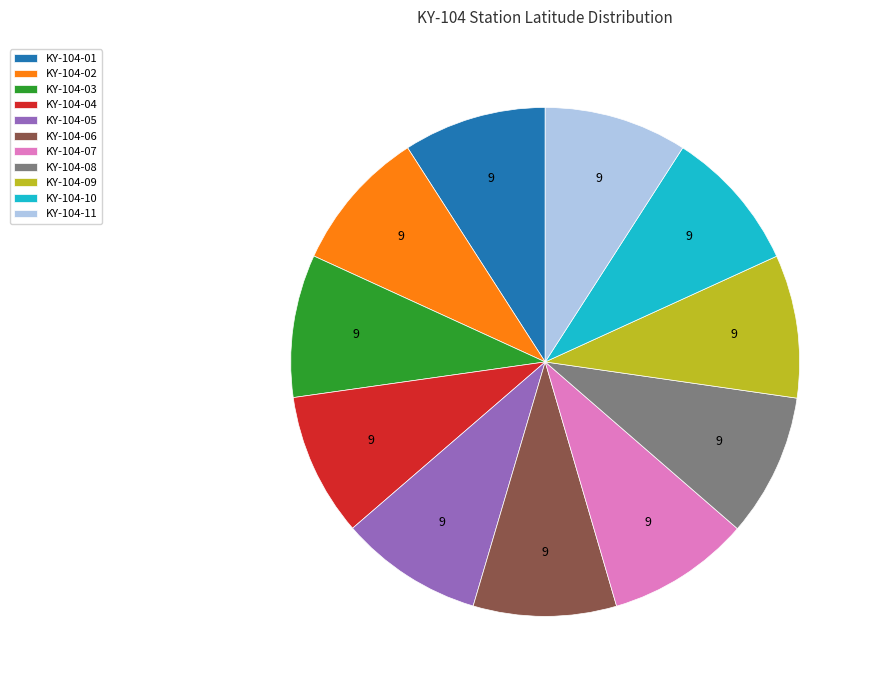

Approximately how many times larger is the value at KY-104-10 compared to KY-104-09?

1.0